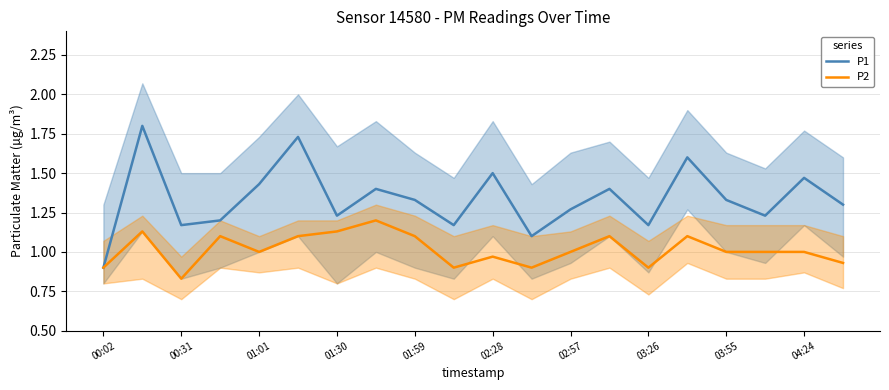

At which label does P1 reach its minimum?

00:02